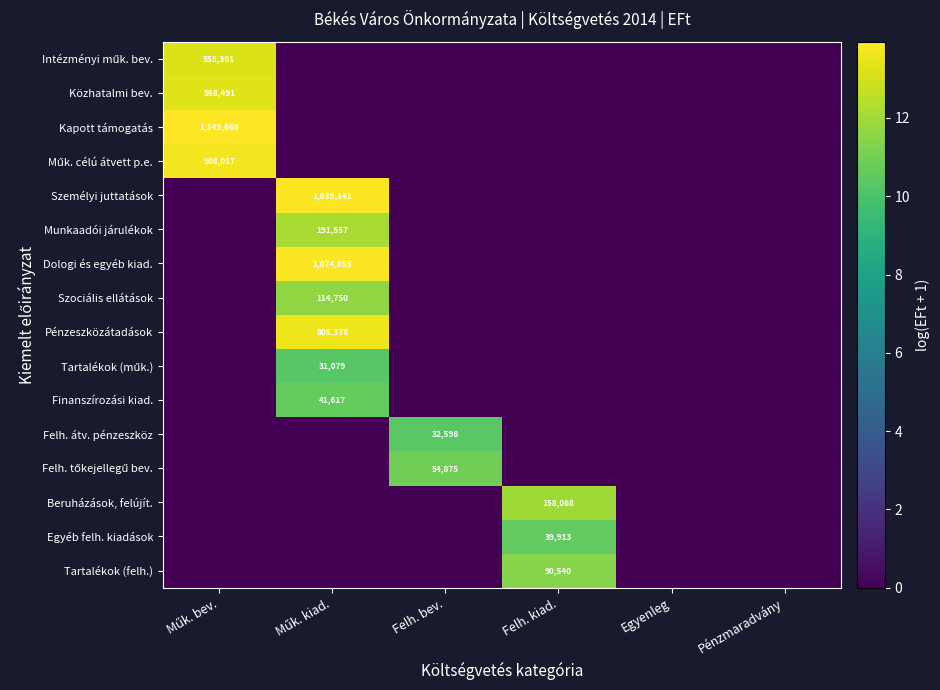

Read the Tartalékok (műk.) value at Műk. kiad..

10.3